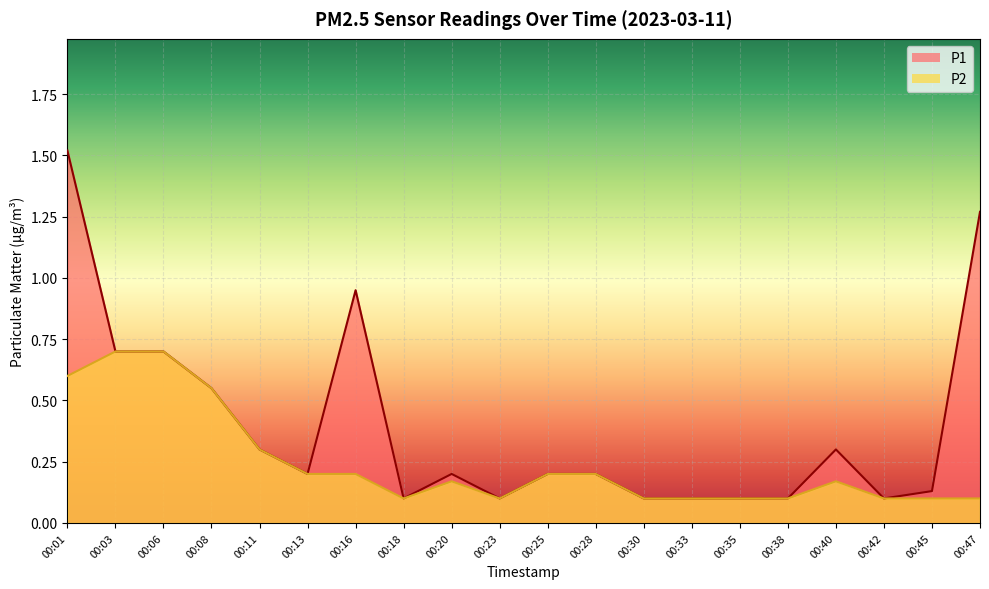

What is the value of the P2 point at the 19th from the left?

0.1